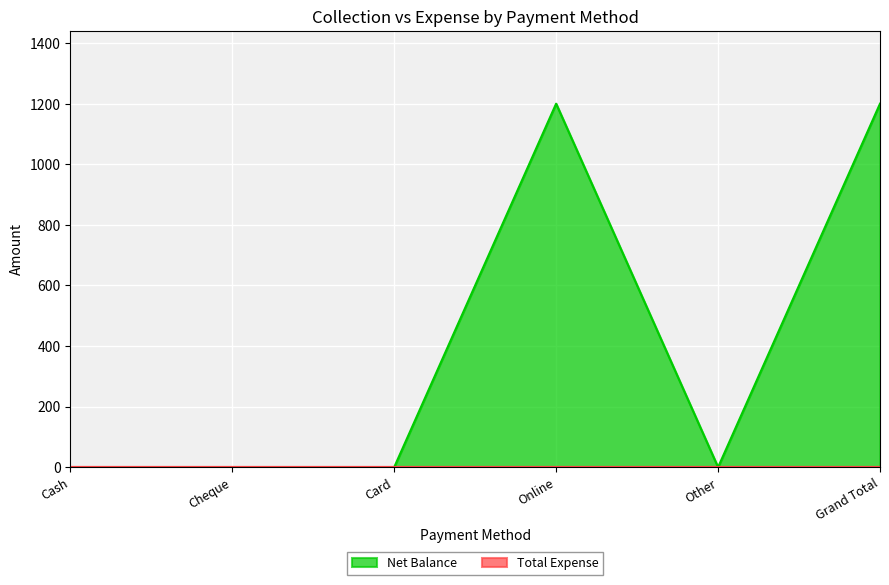

True or false: the data has more than 1 interior local peaks.

False